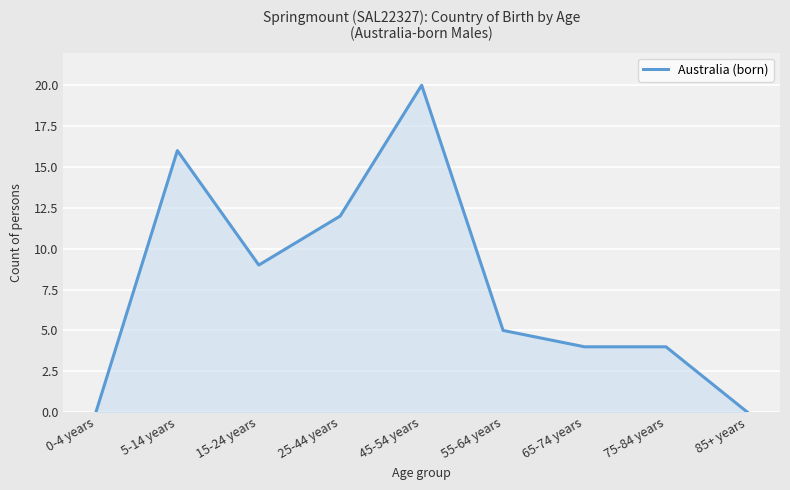

At which label does the data first exceed 5?

5-14 years